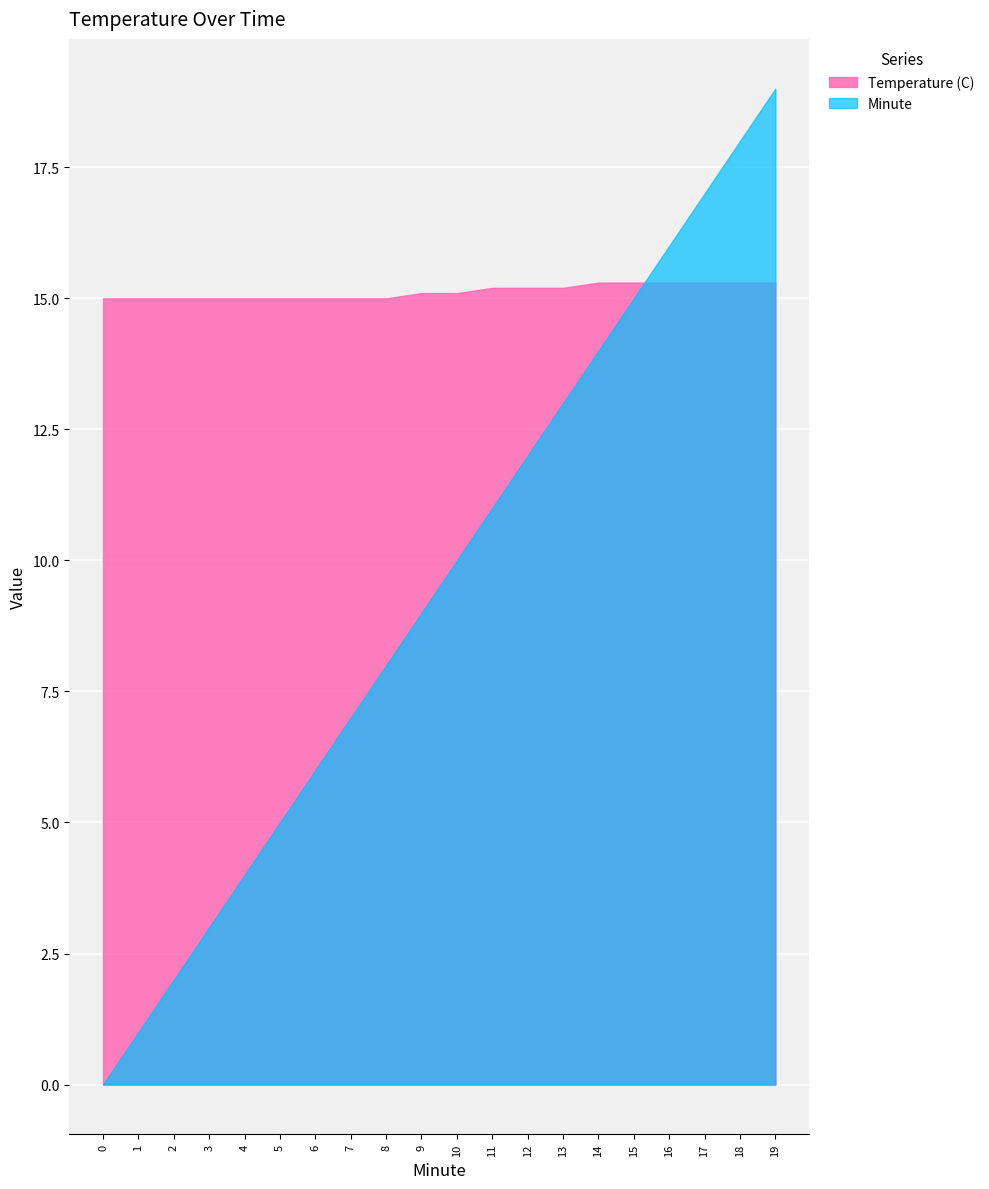

Which category has the highest value across all series?

19